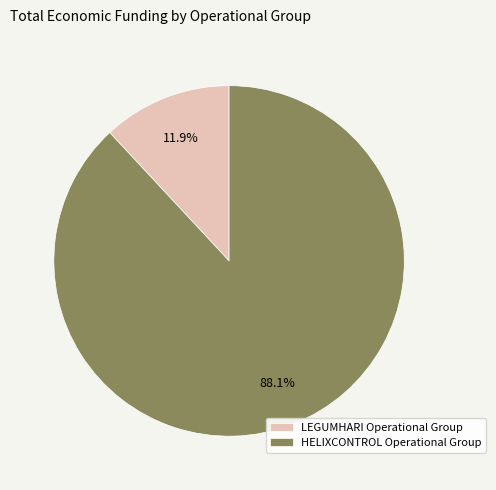

Approximately how many times larger is the value at HELIXCONTROL Operational Group compared to LEGUMHARI Operational Group?

7.4